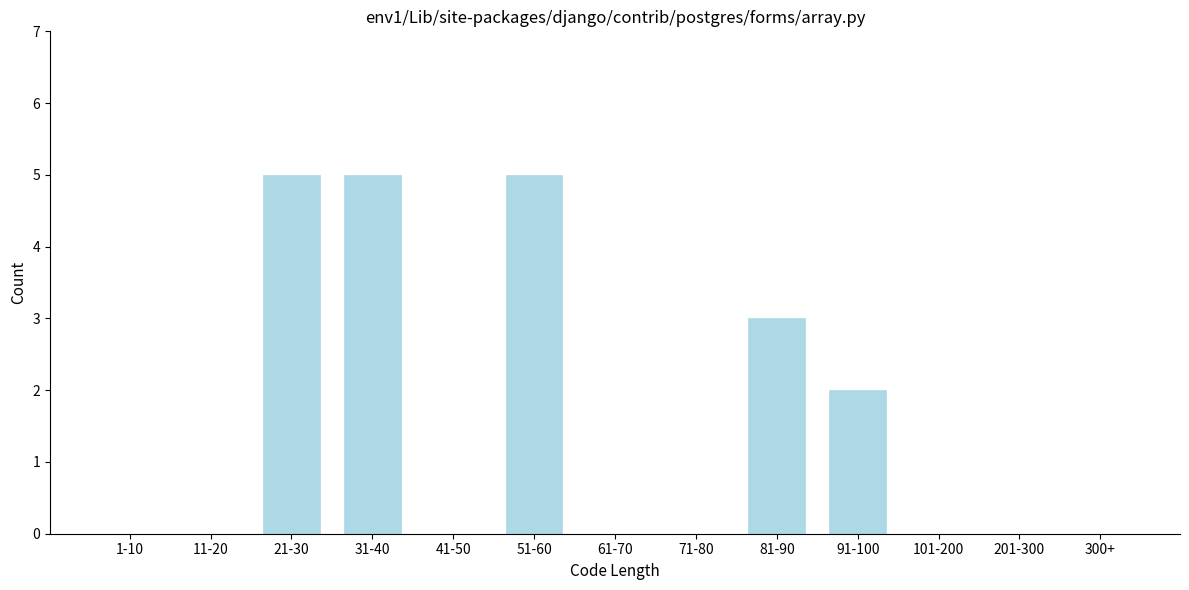

Reading left to right, what are all the values shown in this chart?

1-10=0	11-20=0	21-30=5	31-40=5	41-50=0	51-60=5	61-70=0	71-80=0	81-90=3	91-100=2	101-200=0	201-300=0	300+=0